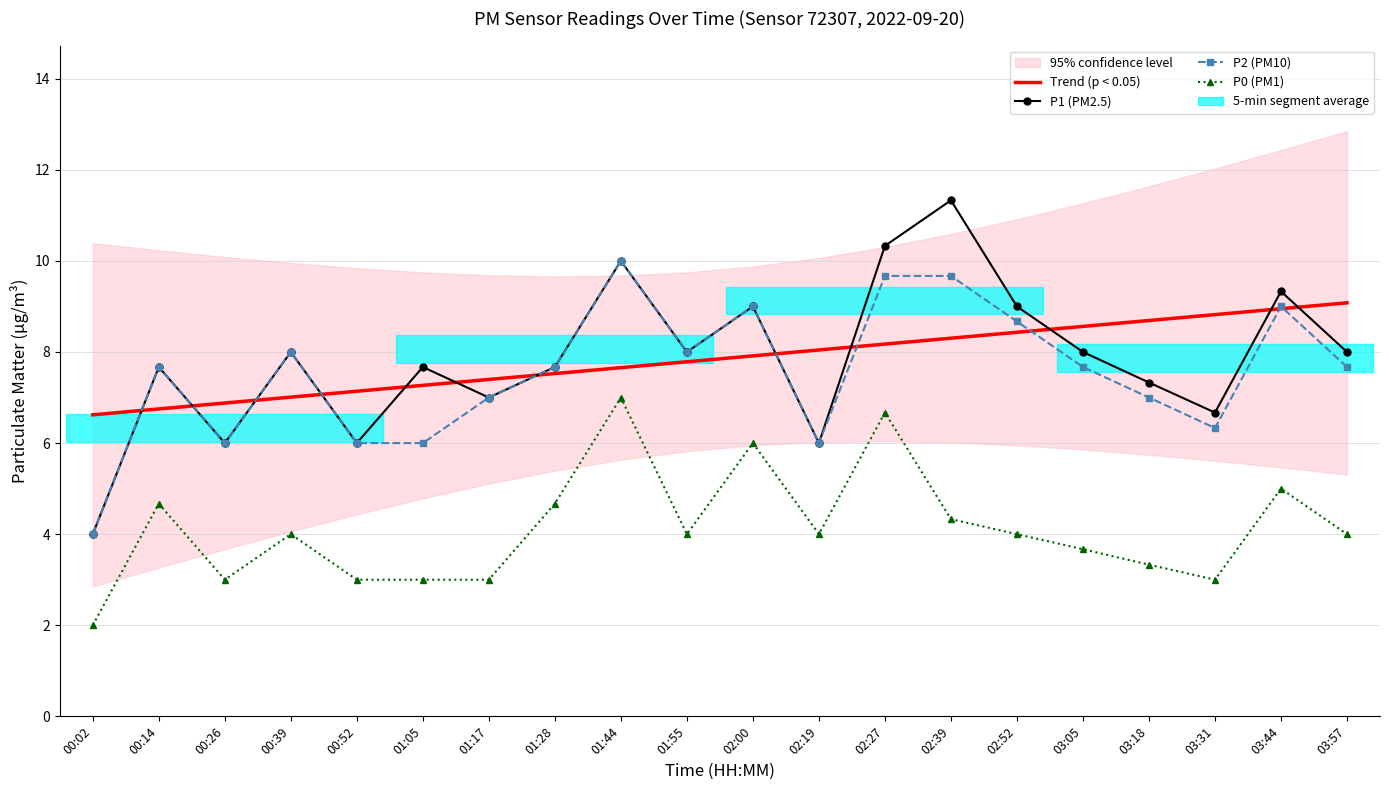

At how many categories does at least one series exceed 4?

20